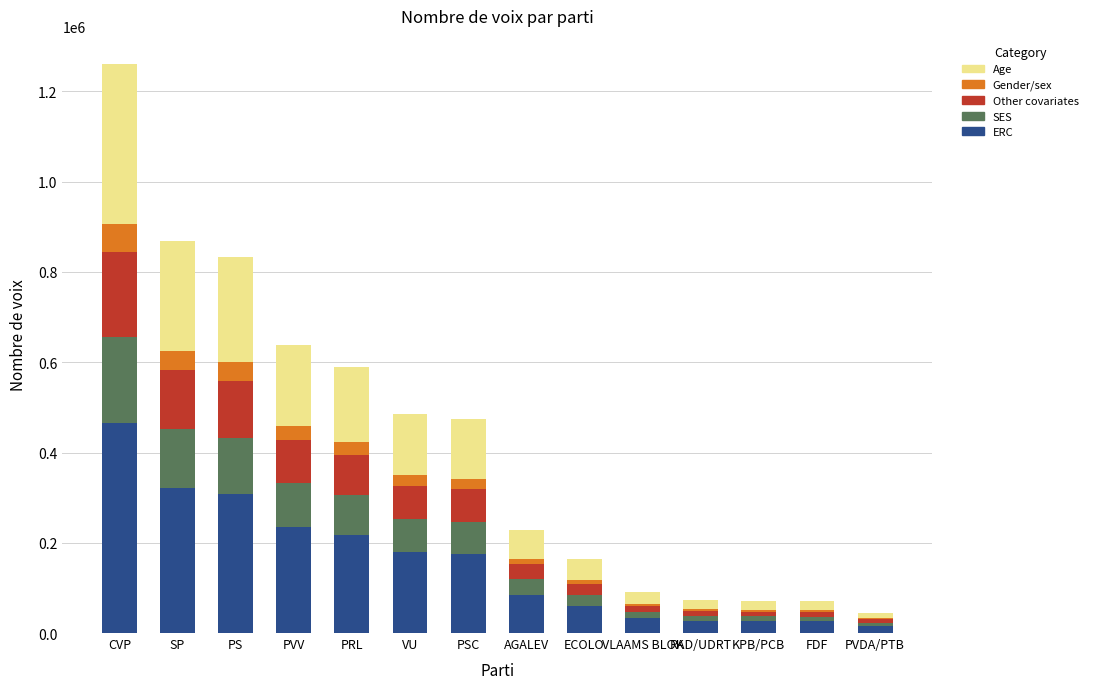

What is the total value across all series at CVP?

1260113.0